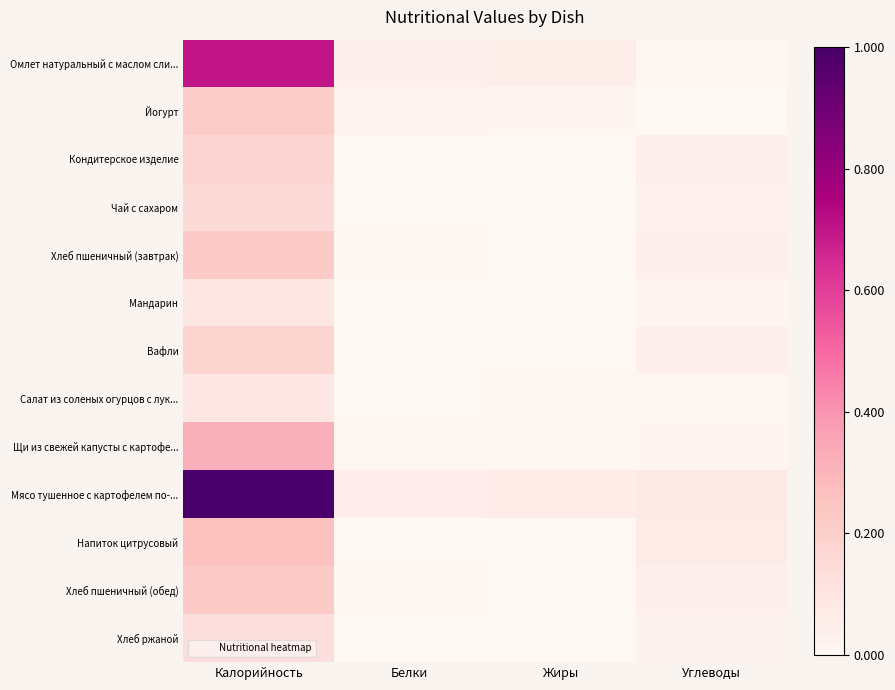

Which series has the largest range (max minus min)?

Мясо тушенное с картофелем по-...